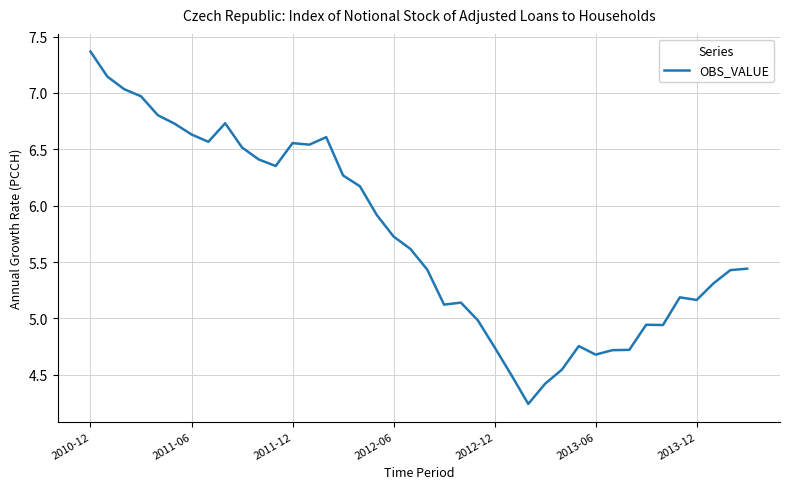

What is the maximum value shown in the chart?

7.4